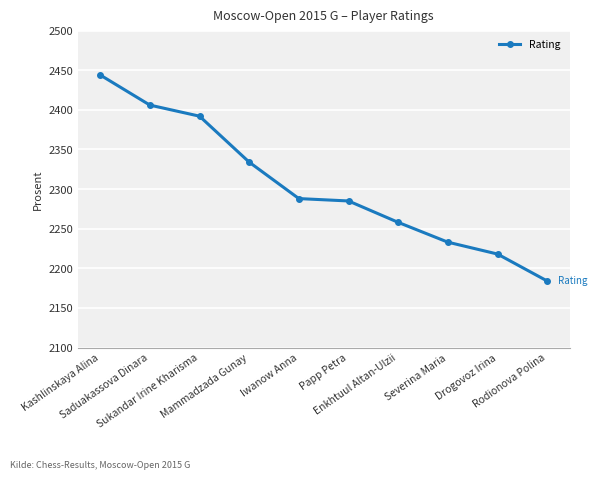

Which label corresponds to the smallest value in the chart?

Rodionova Polina